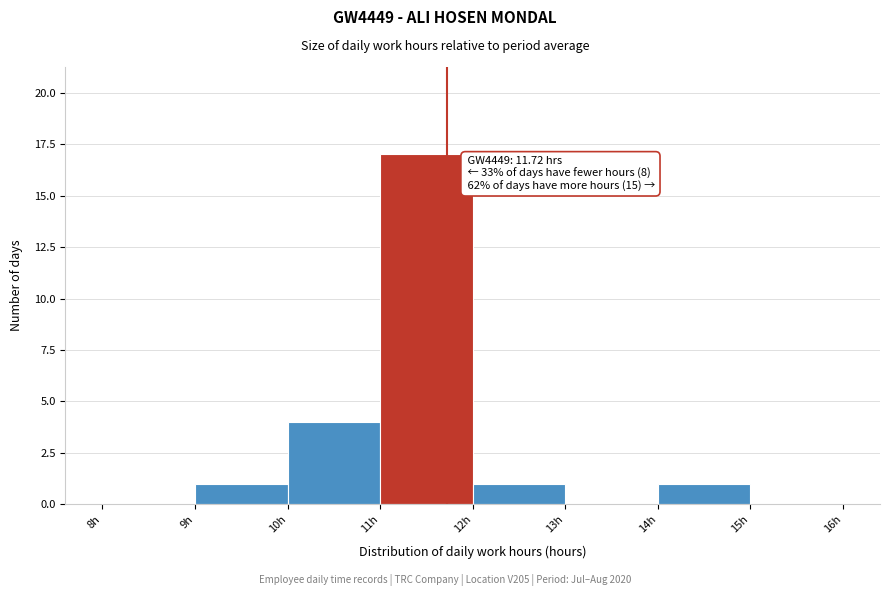

Over which range of the x-axis is the bar tallest?

11 to 12